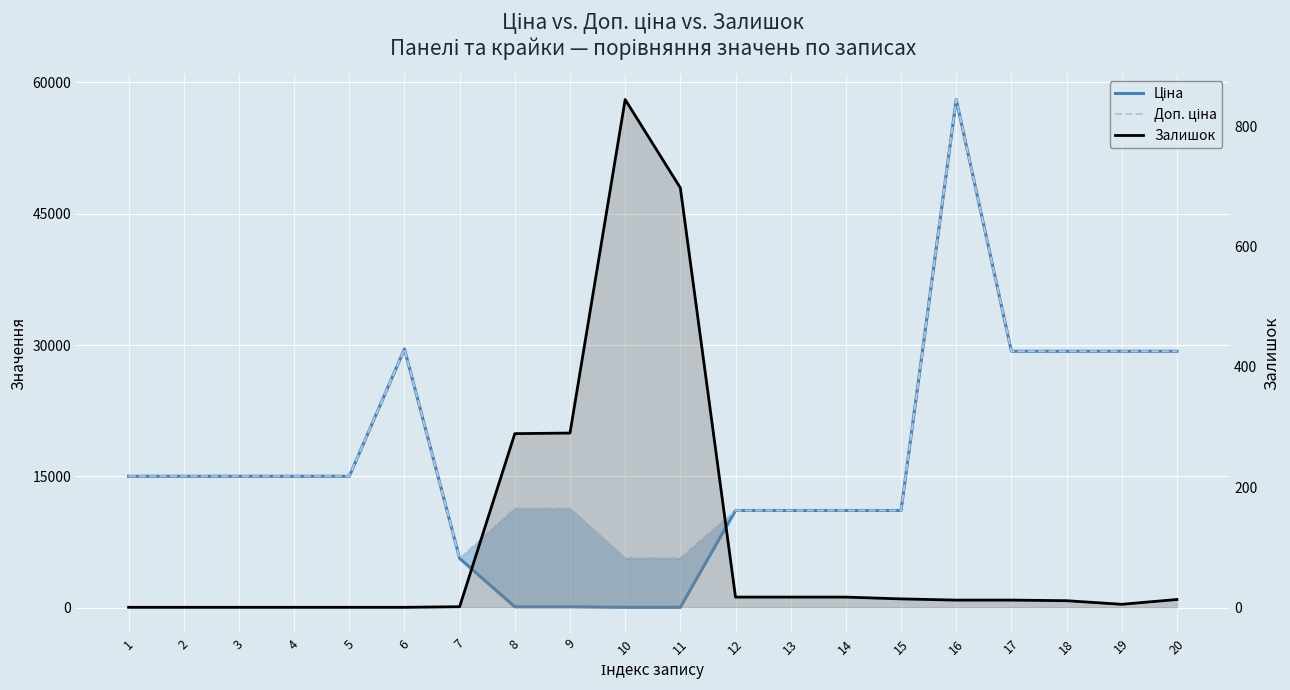

Where do Ціна and Залишок first cross each other?

7 and 8